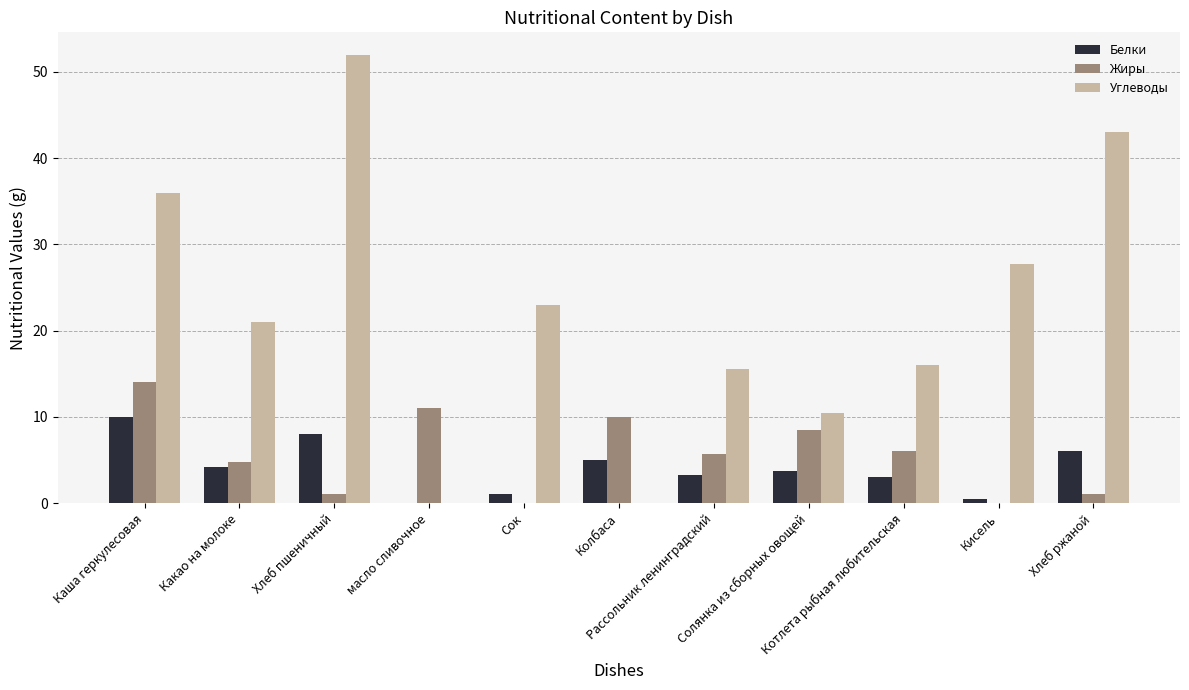

What is the maximum value for Белки?

10.0